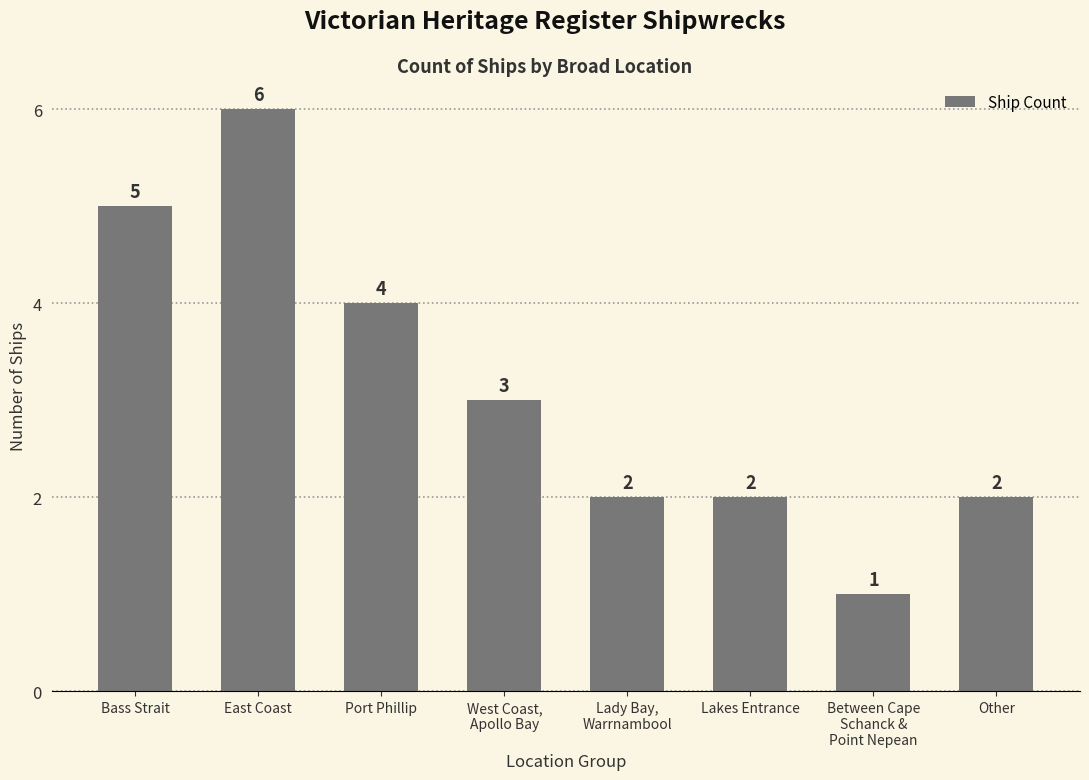

Reading left to right, list all the values displayed in this chart.

Bass Strait=5	East Coast=6	Port Phillip=4	West Coast,
Apollo Bay=3	Lady Bay,
Warrnambool=2	Lakes Entrance=2	Between Cape
Schanck &
Point Nepean=1	Other=2